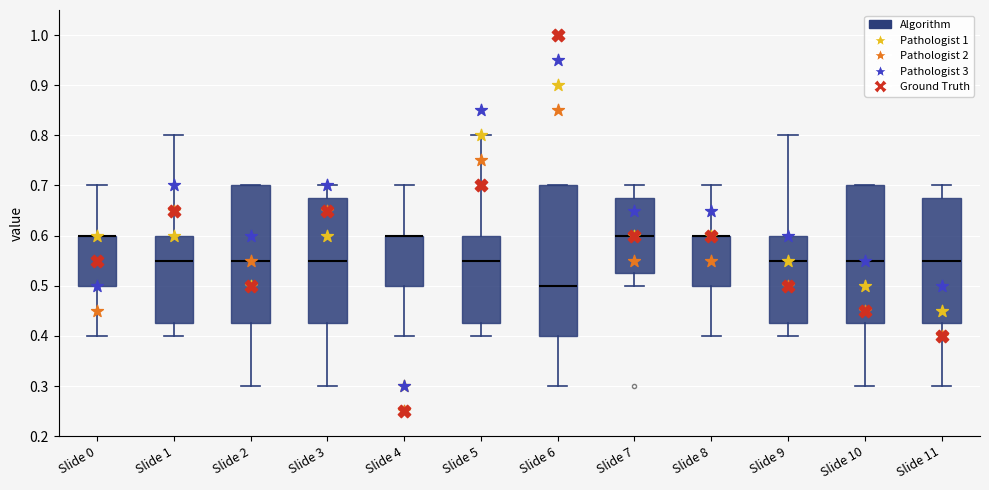

Which box is the tallest, from its lower edge to its upper edge?

Slide 6